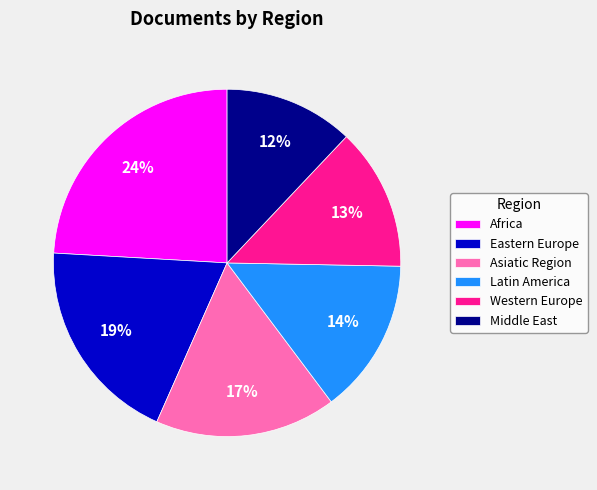

What is the smallest slice in the pie chart?

Middle East